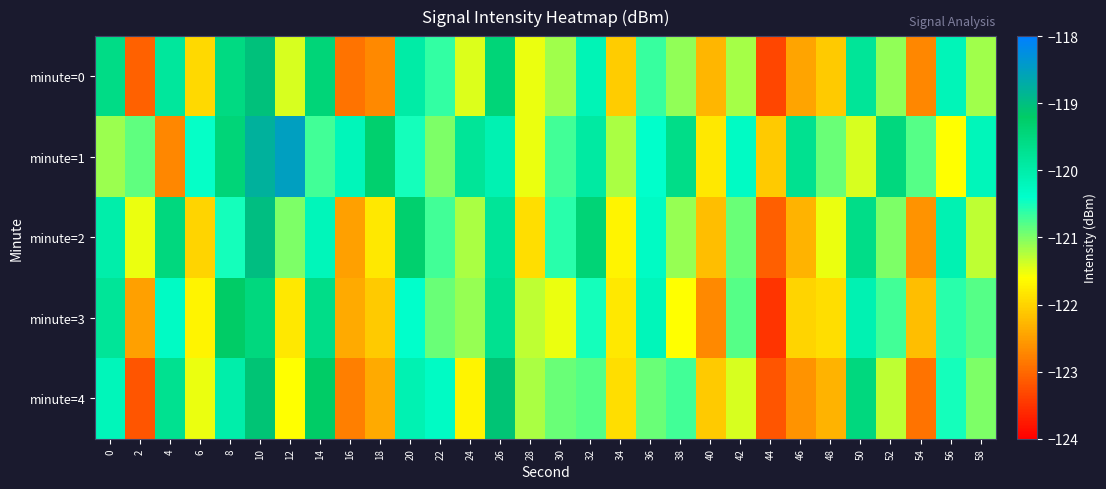

List the series in order of their peak value, highest first.

minute=1, minute=2, minute=0, minute=4, minute=3